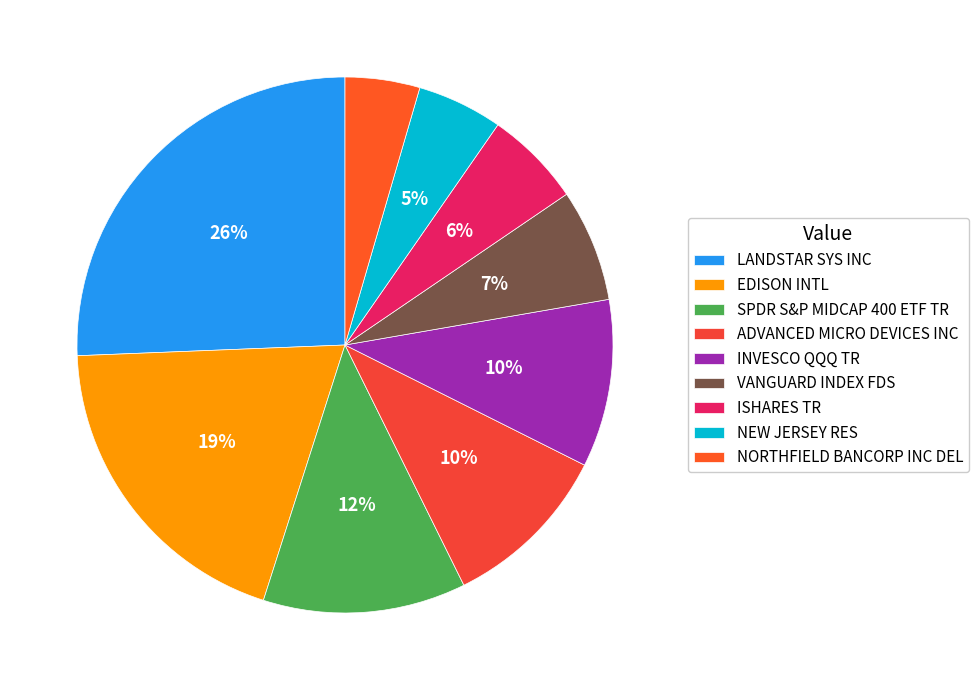

To the nearest percent, what is the difference between the LANDSTAR SYS INC and EDISON INTL slice percentages?

6%